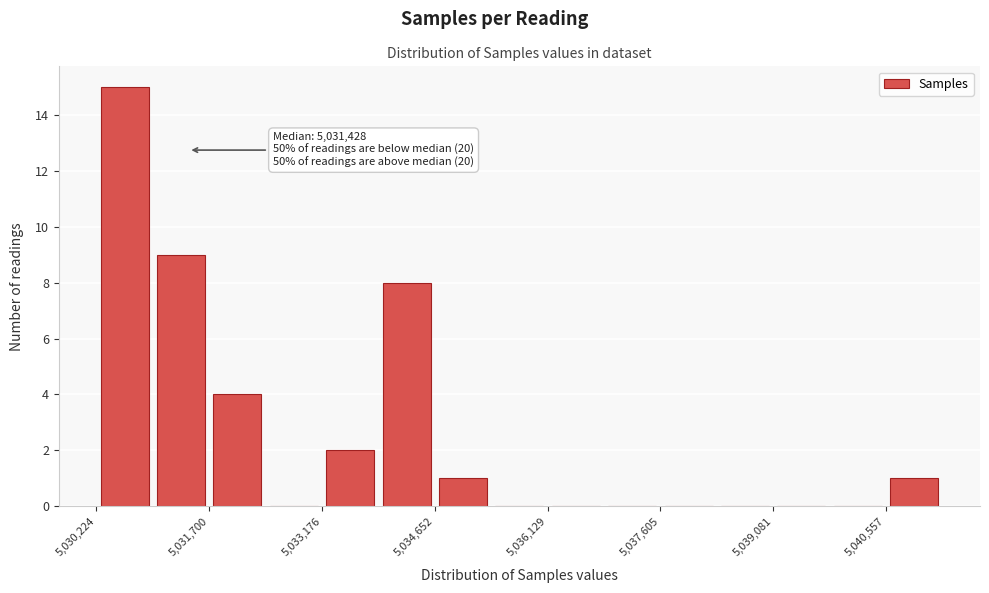

Read against the x-axis, roughly where is the centre of the tallest bar?

5030600